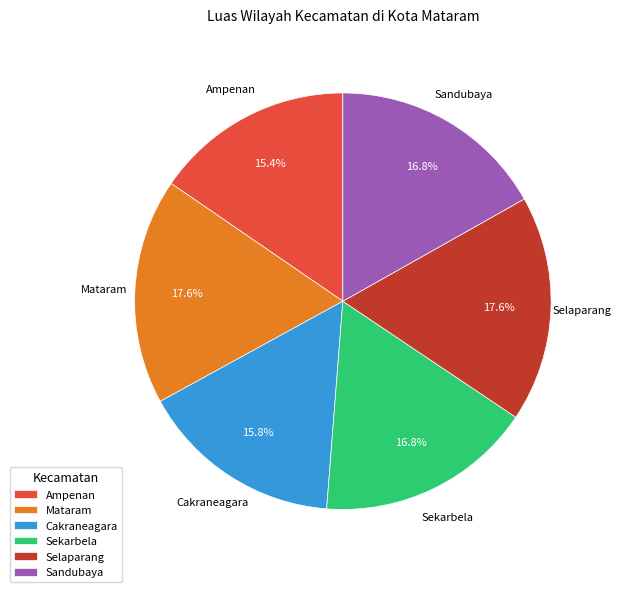

Combined, what portion of the pie is Sandubaya and Cakraneagara?

32.6%